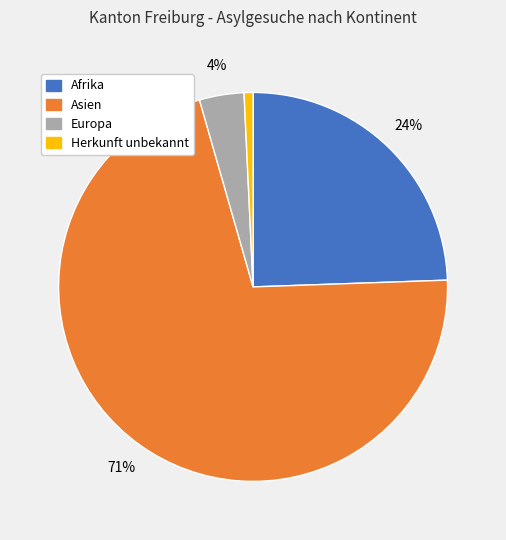

The Herkunft unbekannt slice represents 12% of the pie. True or false?

False